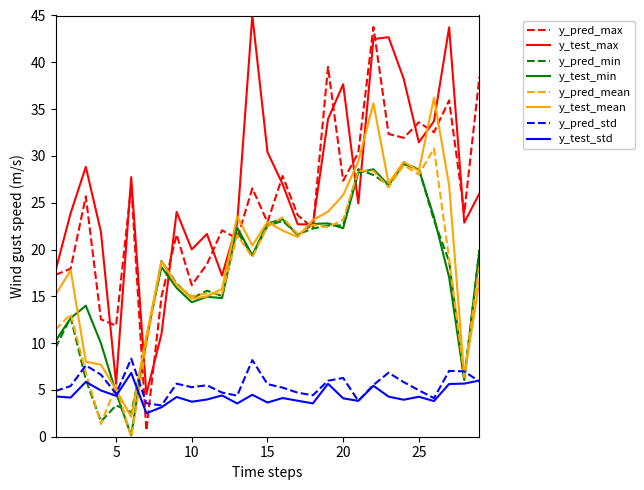

True or false: y_test_std and y_test_max cross at least once.

False